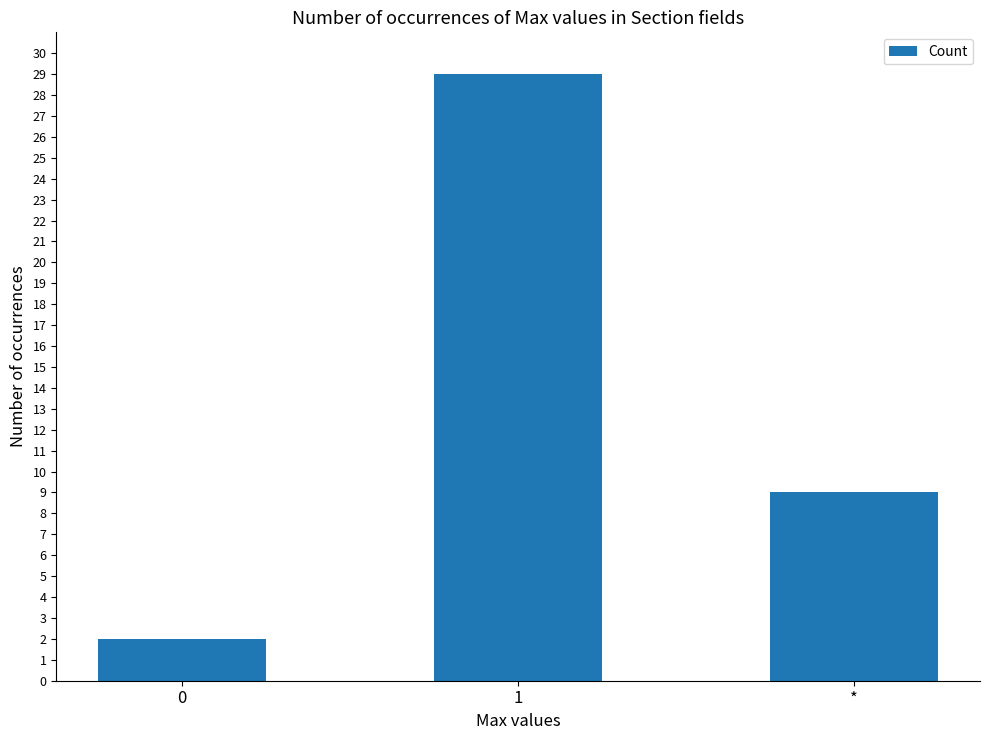

What is the change in value from 0 to 1?

+27